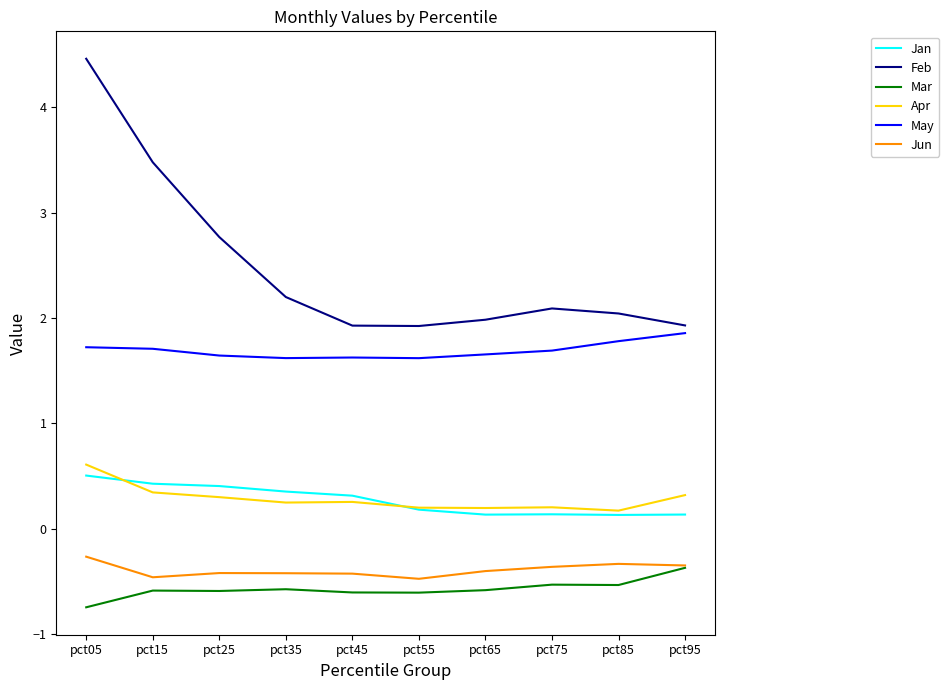

True or false: Jun and Feb cross at least once.

False